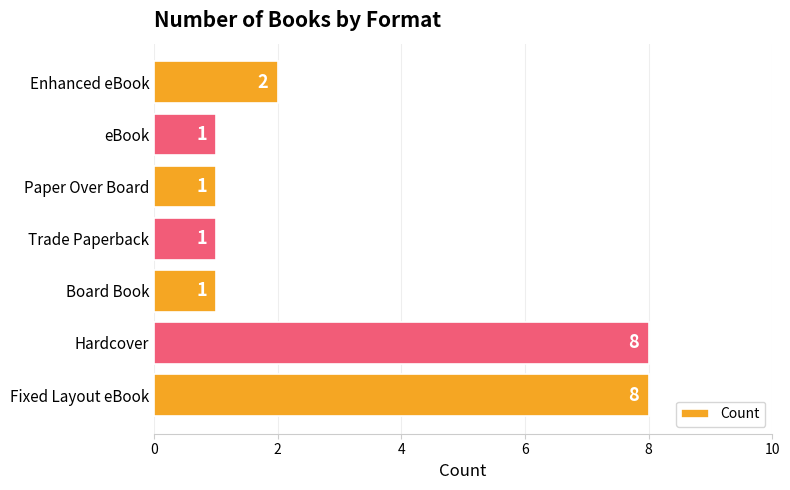

Are the bars horizontal?

Yes